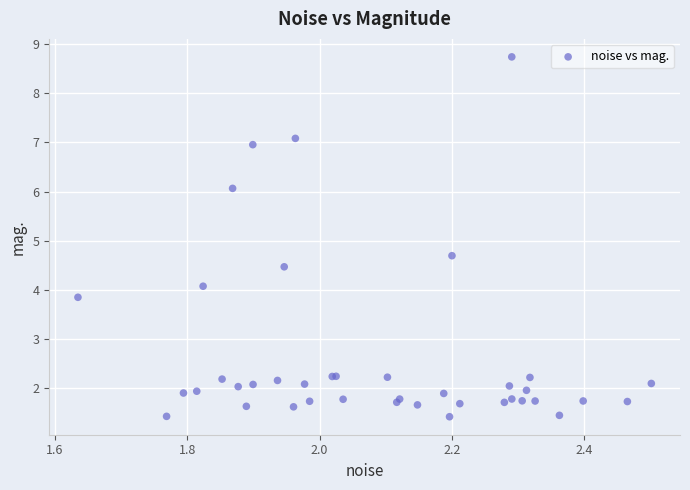

What Y value in the scatter plot is closest to 5?

4.7